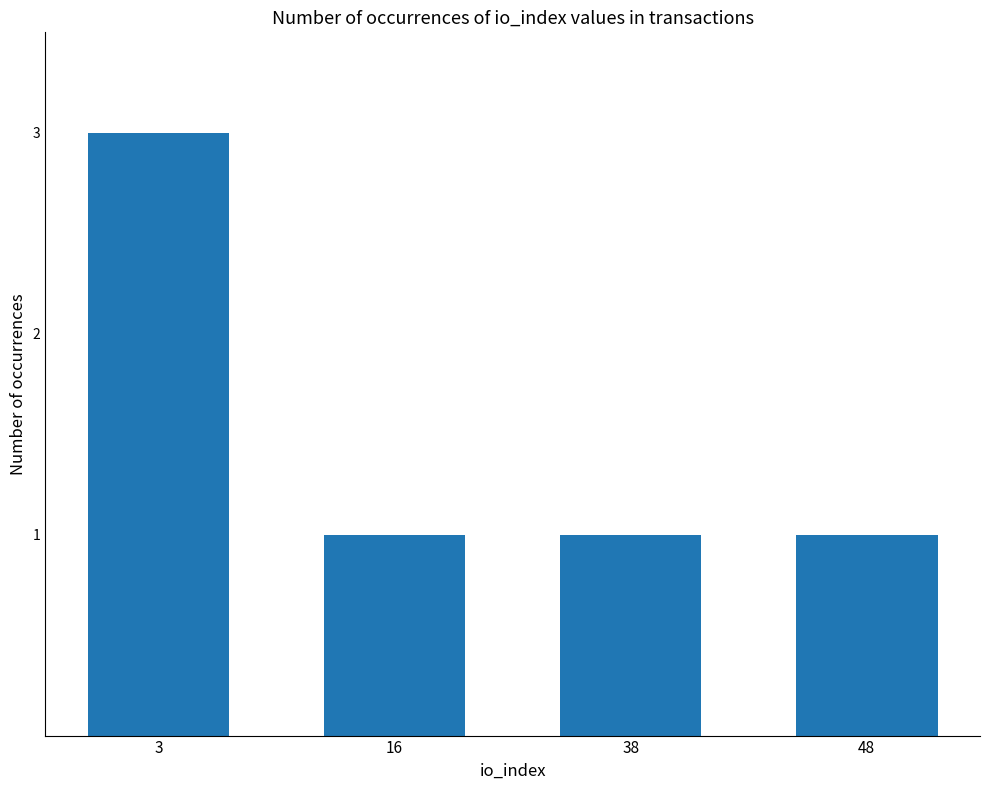

What is the maximum value shown in the chart?

3